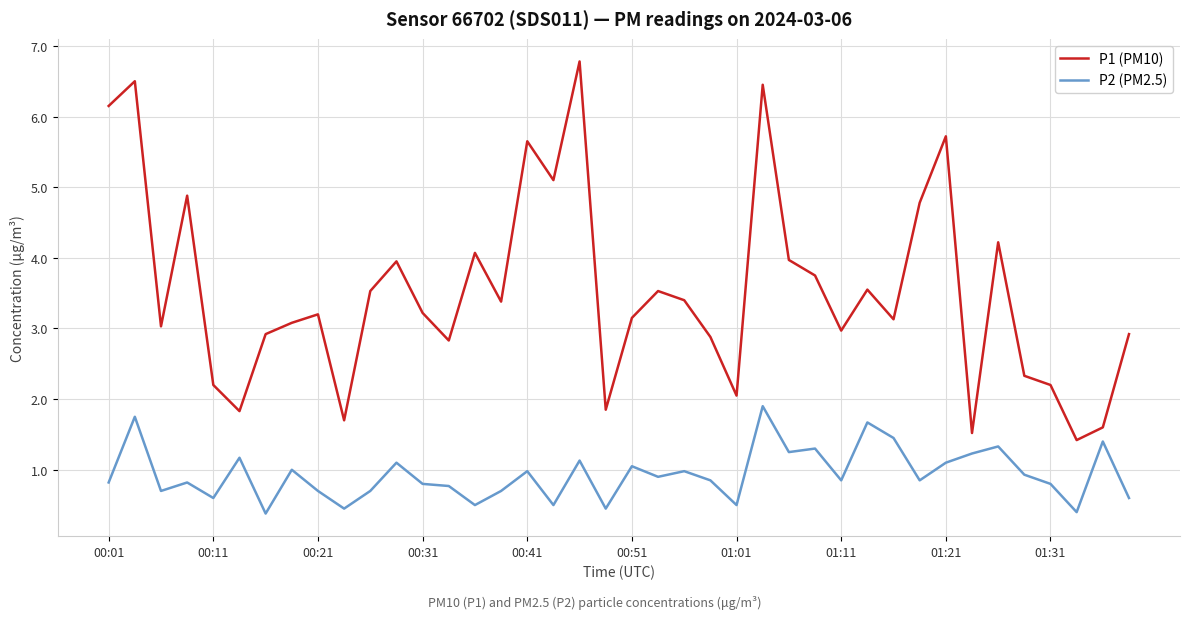

Which series has the largest range (max minus min)?

P1 (PM10)